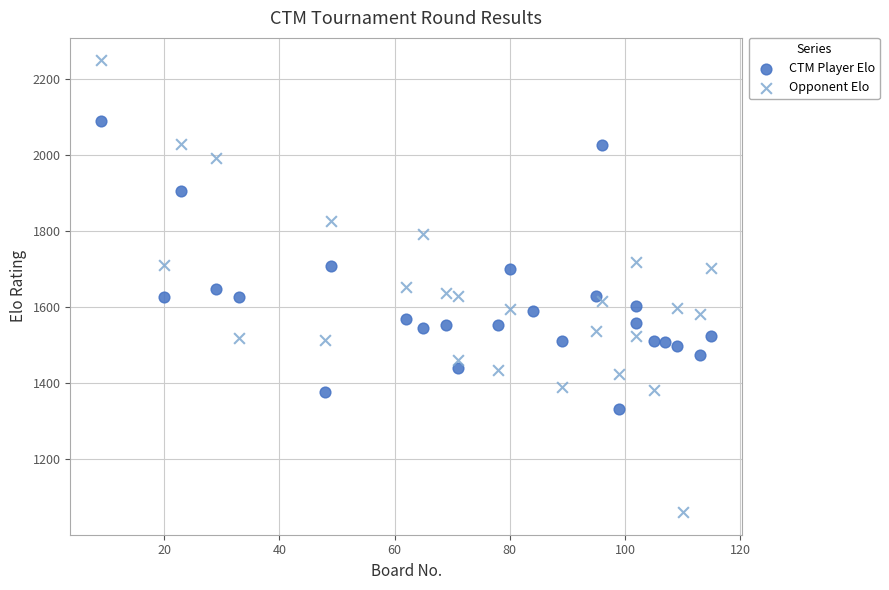

Which series contains the highest Y value?

Opponent Elo